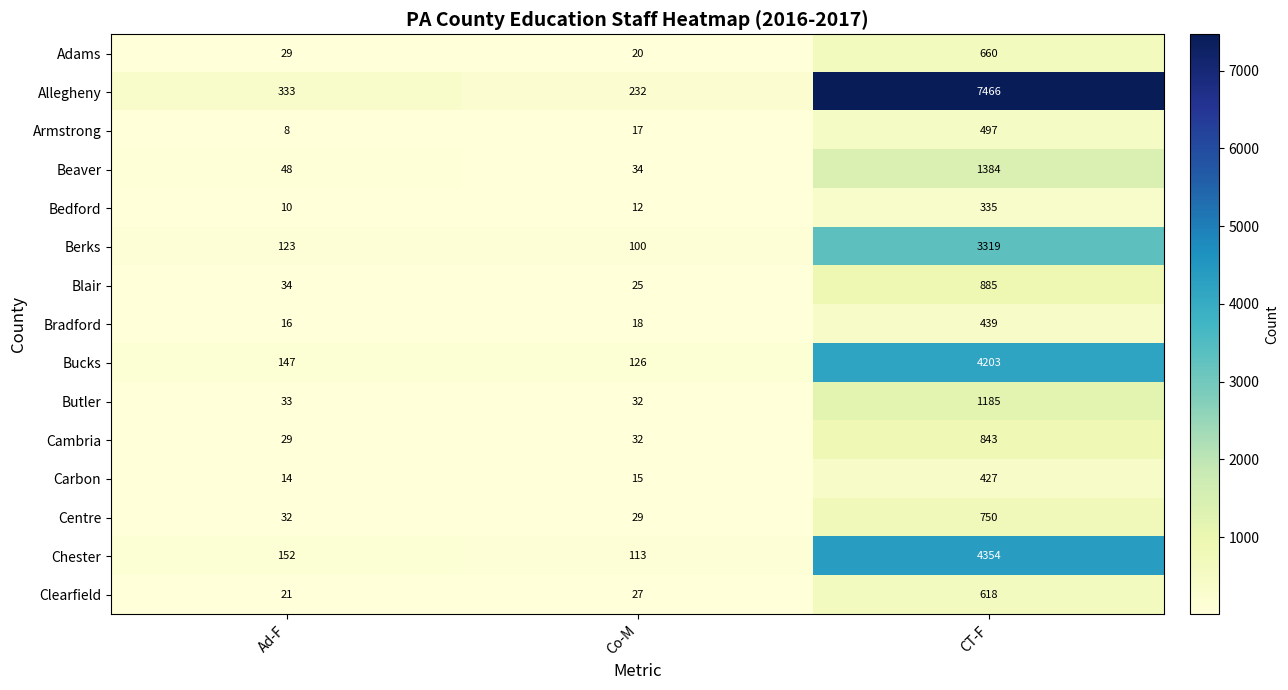

Between Co-M and CT-F, which series saw the biggest shift?

Allegheny